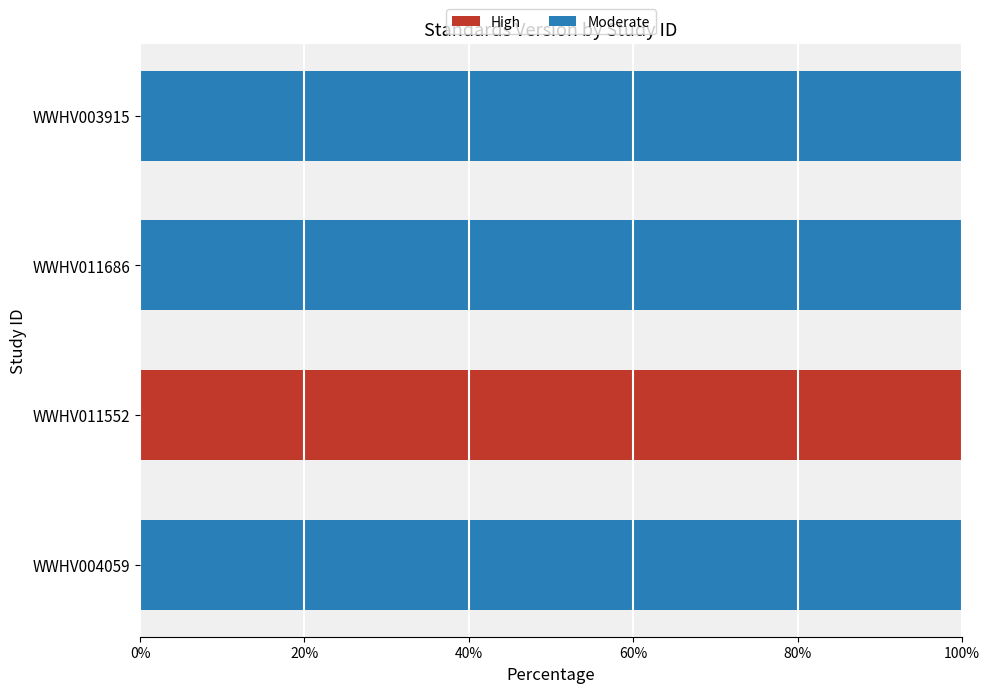

Is it true that High equals 0 at WWHV004059?

True